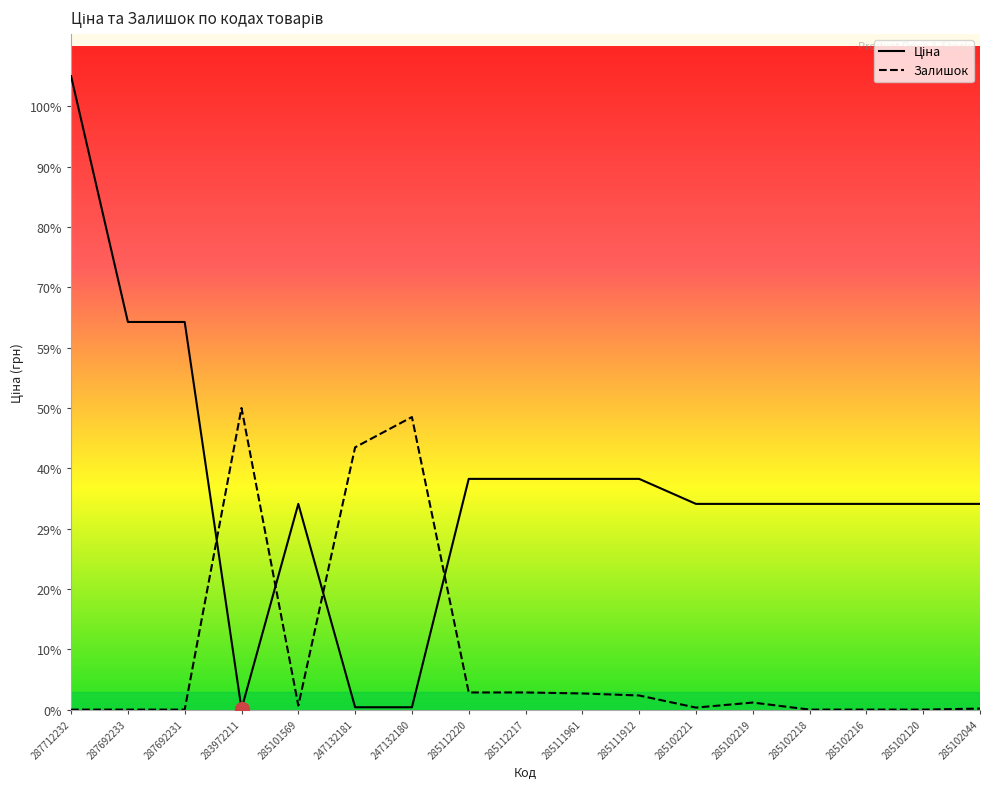

Reading left to right, what are all the values shown in this chart?

Ціна: 287712232=32611.4	287692233=19955.9	287692231=19955.9	283972211=33.7	285101569=10590.1	247132181=121.1	247132180=121.1	285112220=11878.1	285112217=11878.1	285111961=11878.1	285111912=11878.1	285102221=10590.1	285102219=10590.1	285102218=10590.1	285102216=10590.1	285102120=10590.1	285102044=10590.1
Залишок: 287712232=0.0	287692233=0.0	287692231=0.0	283972211=15529.2	285101569=207.7	247132181=13503.7	247132180=15061.8	285112220=882.9	285112217=882.9	285111961=831.0	285111912=727.1	285102221=103.9	285102219=363.6	285102218=0.0	285102216=0.0	285102120=0.0	285102044=51.9